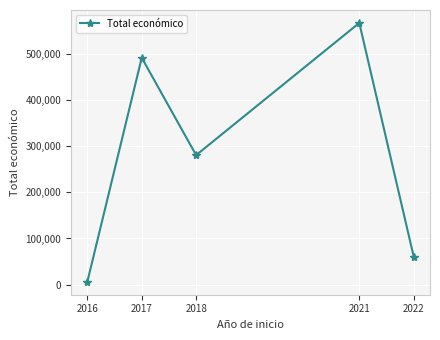

Between 2022 and 2018, which is larger?

2018